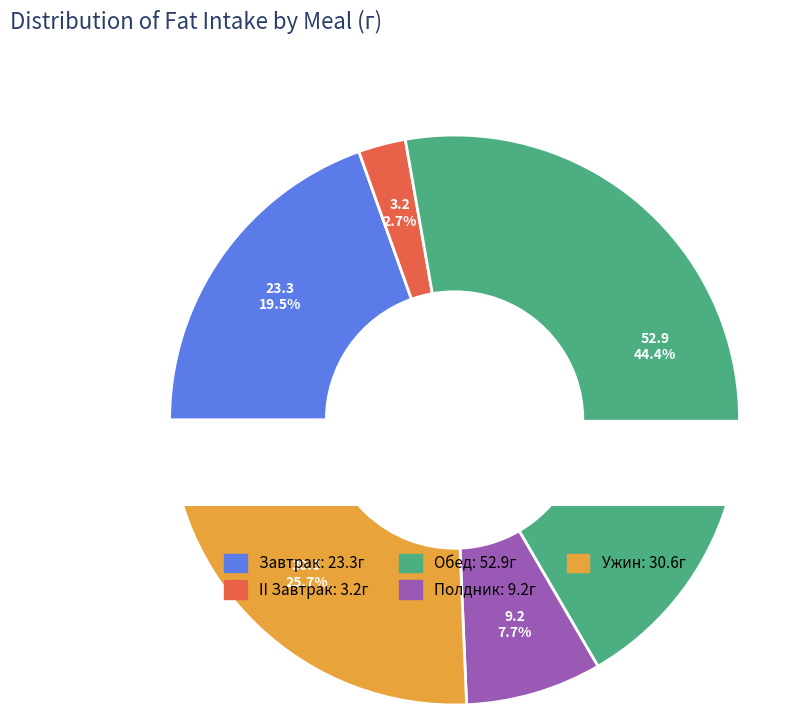

To the nearest percent, what percentage of the pie is Ужин?

26%